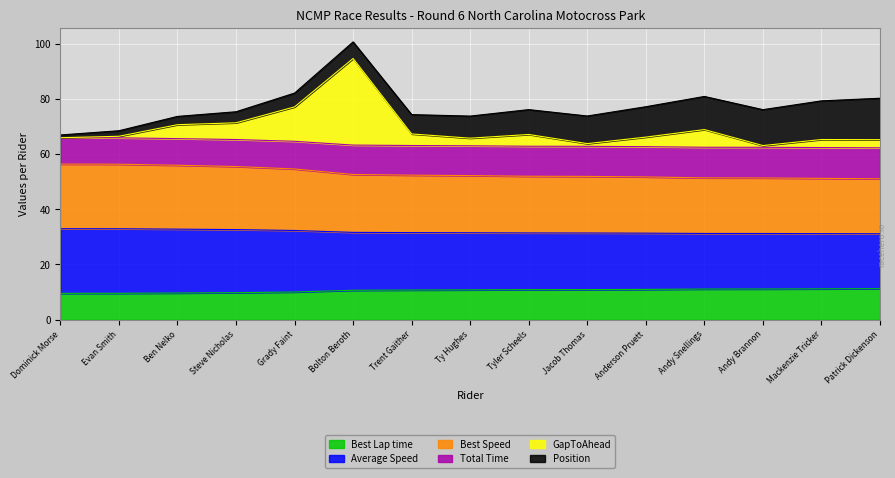

The Total Time series shows 62.4 at Andy Brannon. True or false?

True